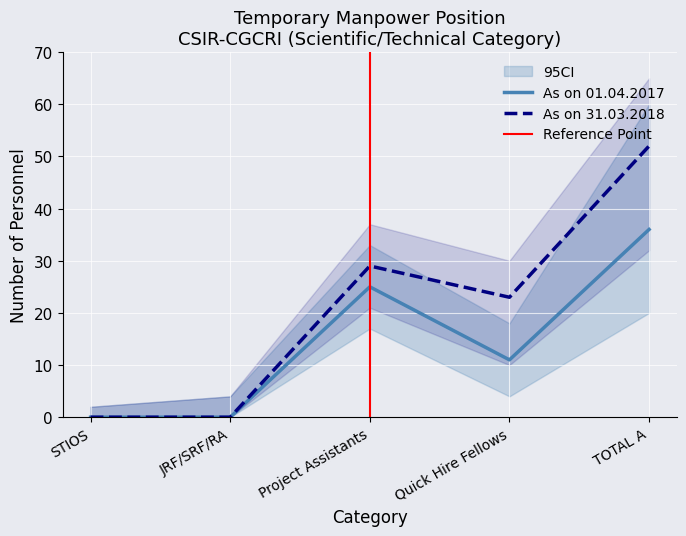

What is the difference between the maximum and second lowest values in the NUMBER IN POSITION AS ON 31.03.2018 series?

52